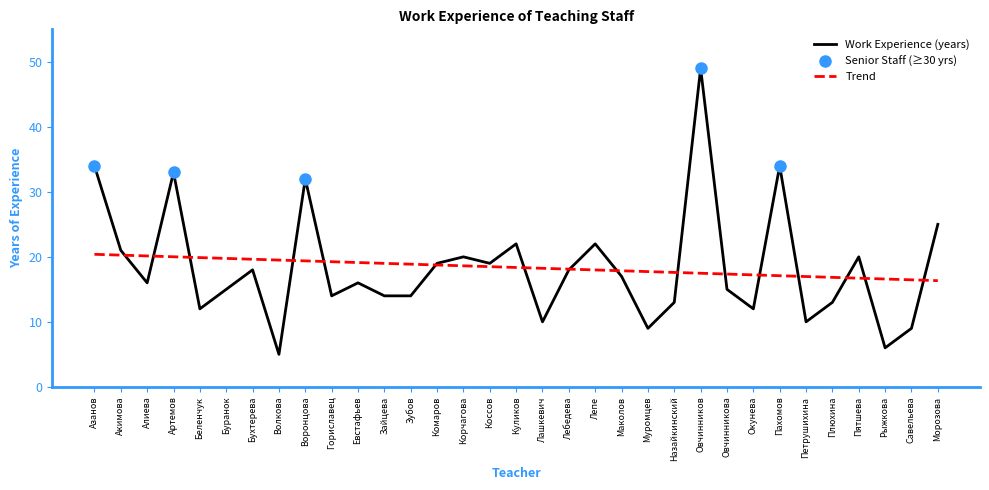

Reading left to right, what are all the values shown in this chart?

Азанов=34	Акимова=21	Алиева=16	Артемов=33	Беленчук=12	Буранок=15	Бухтерева=18	Волкова=5	Воронцова=32	Гориславец=14	Евстафьев=16	Зайцева=14	Зубов=14	Комаров=19	Корчагова=20	Коссов=19	Куликов=22	Лашкевич=10	Лебедева=18	Лепе=22	Маколов=17	Муромцев=9	Назайкинский=13	Овчинников=49	Овчинникова=15	Окунева=12	Пахомов=34	Петрушихина=10	Плюхина=13	Пятшева=20	Рыжкова=6	Савельева=9	Морозова=25